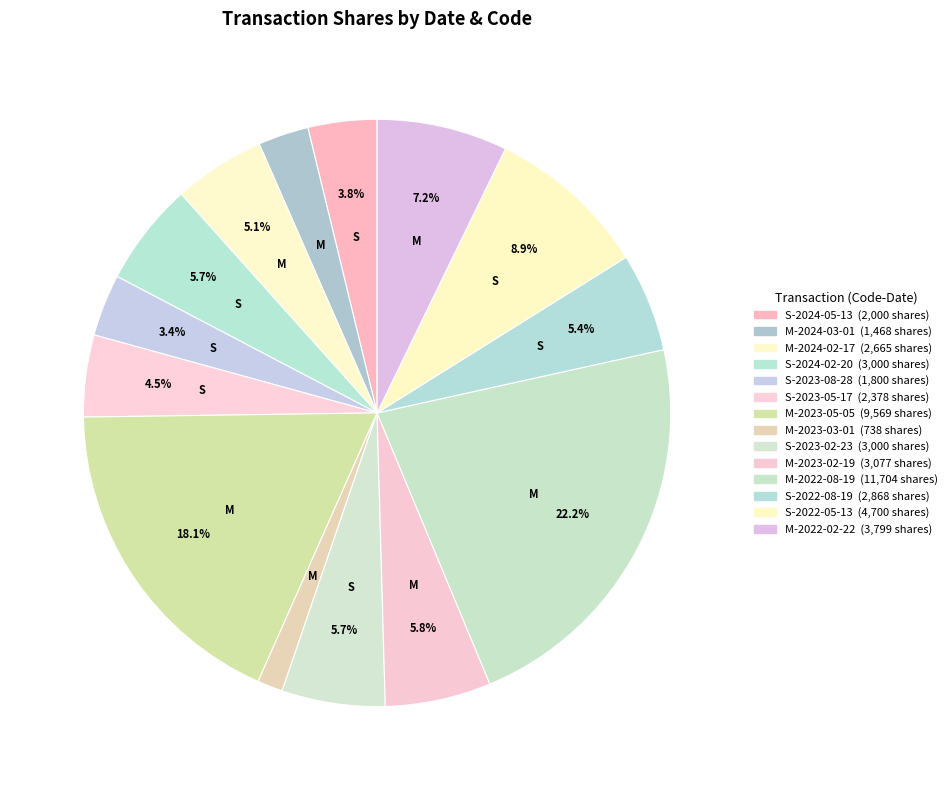

What is the ratio of the value at S-2022-08-19 to the value at M-2023-02-19?

0.9